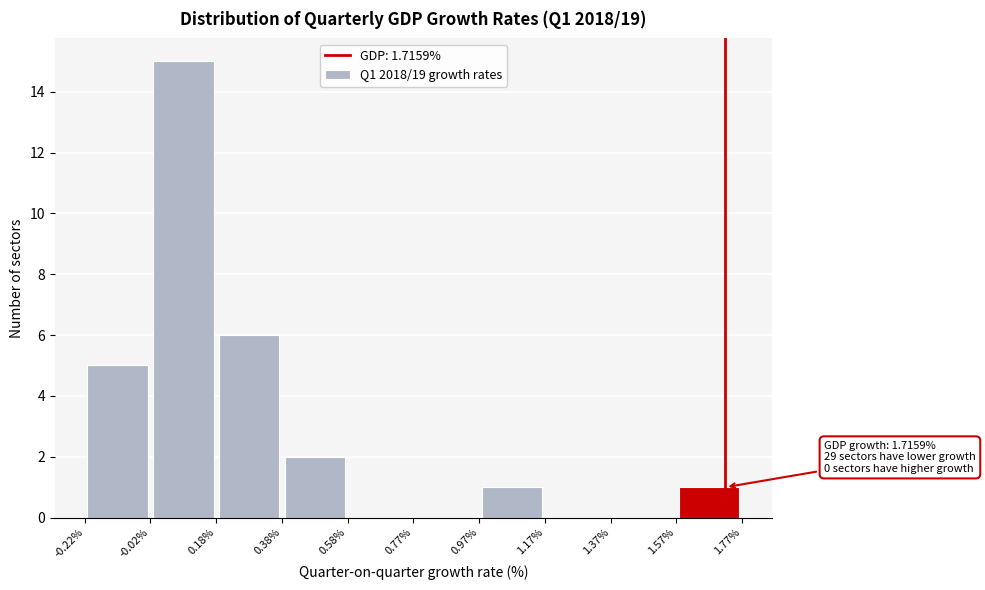

Over which range of the x-axis is the bar tallest?

-0.02% to 0.18%